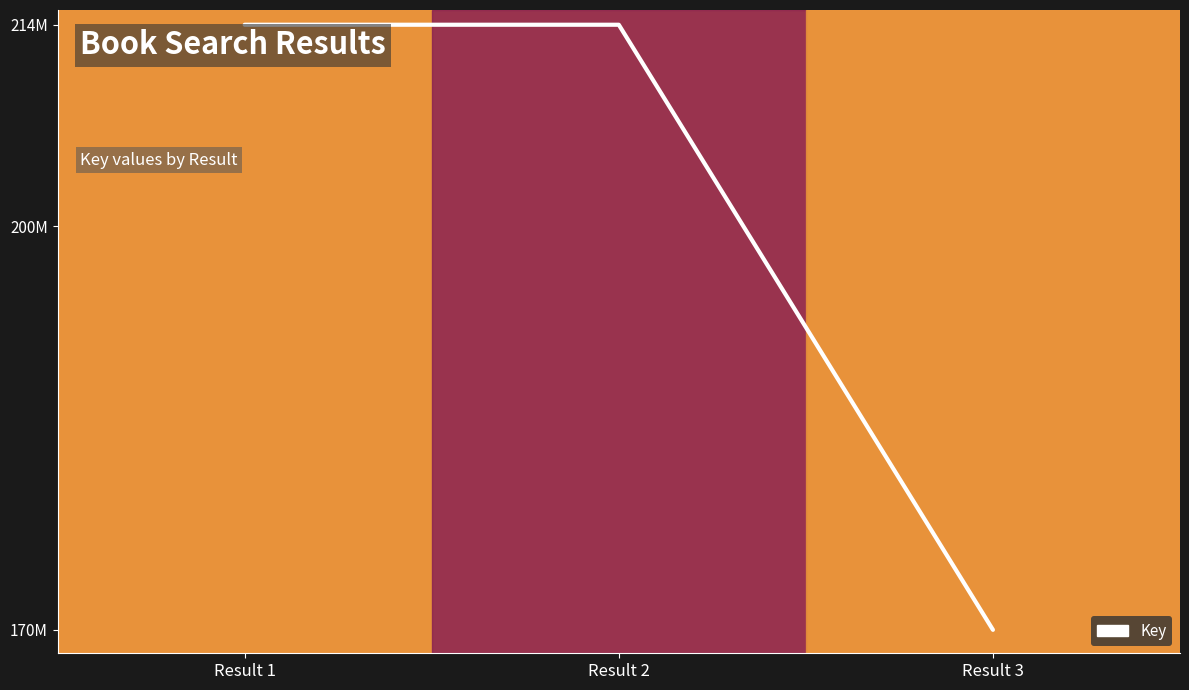

At which label is the value closest to 192662725?

Result 2